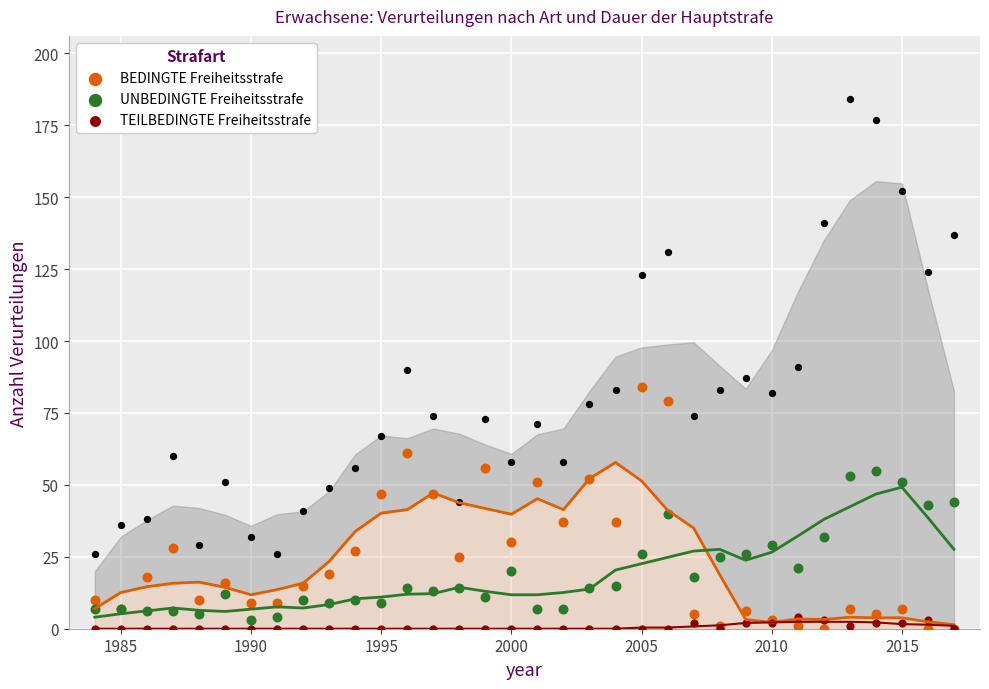

Which series has the largest total across all categories?

BEDINGTE Freiheitsstrafe